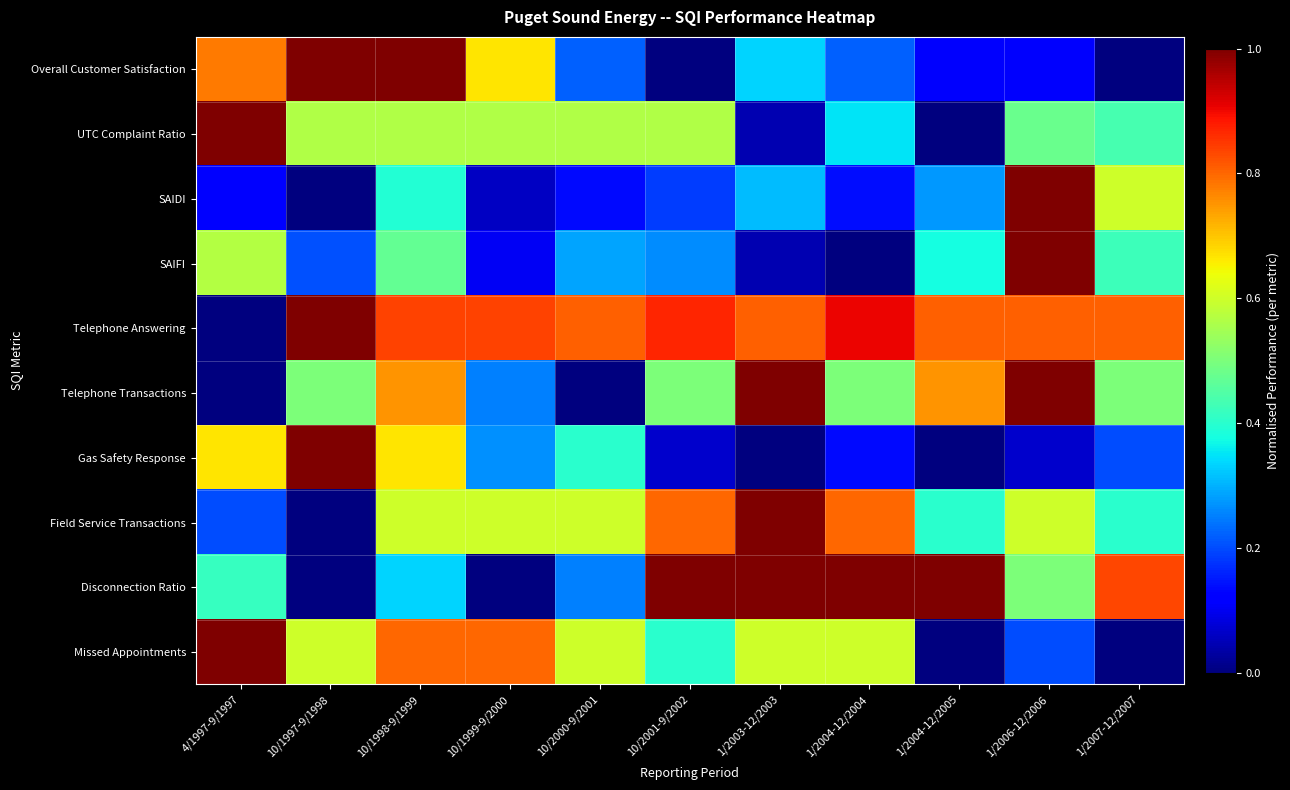

Which series has the largest total across all categories?

Telephone Answering